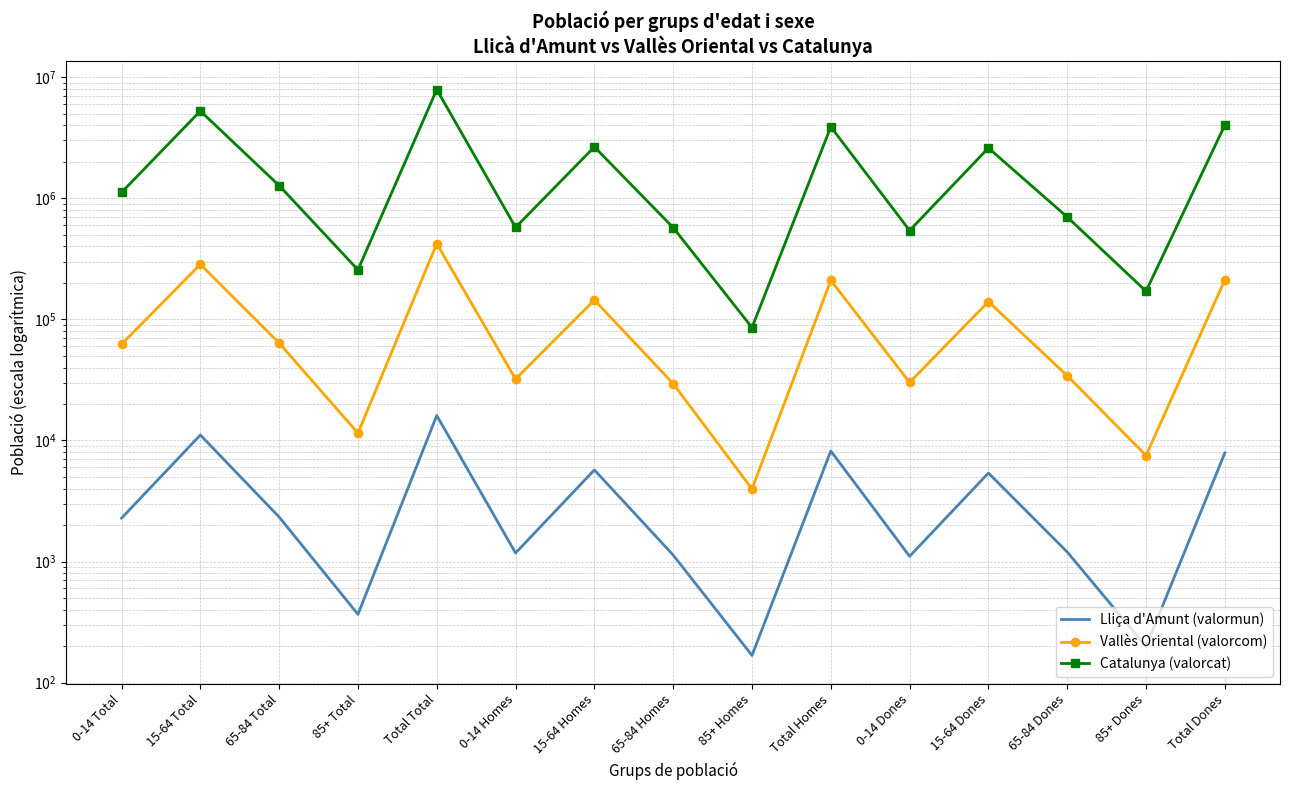

True or false: Lliça d'Amunt (valormun) and Vallès Oriental (valorcom) cross at least once.

False